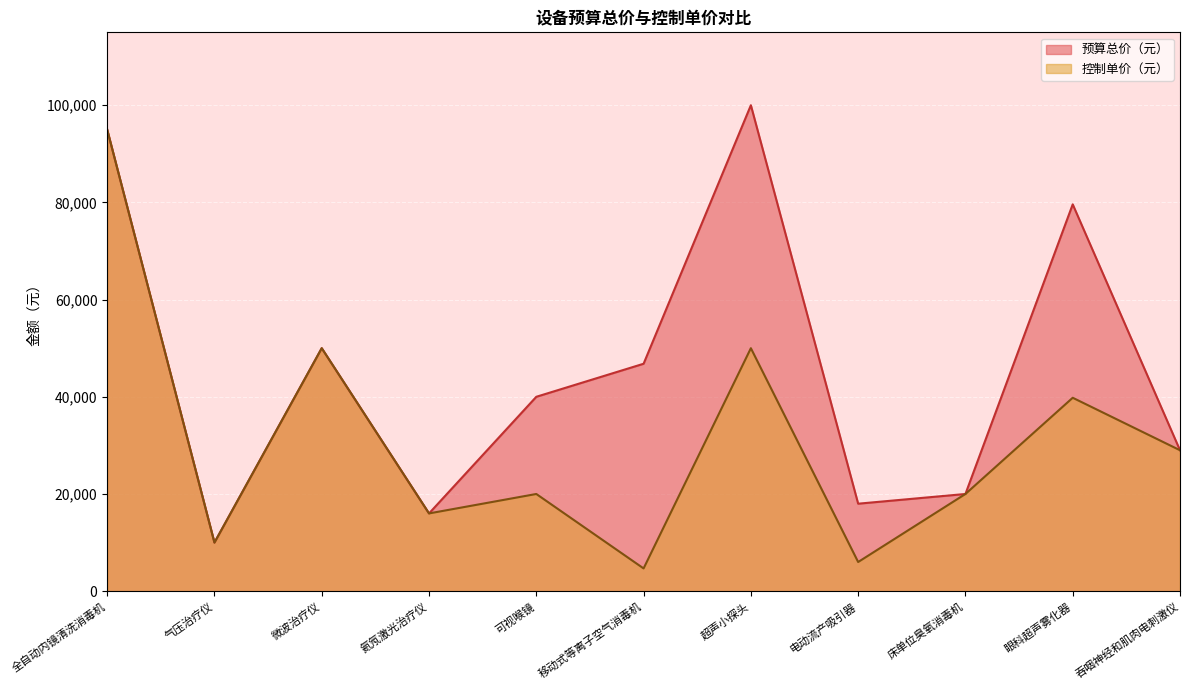

Reading left to right, list all the values displayed in this chart.

预算总价（元）: 95000	10000	50000	16000	40000	46800	100000	18000	20000	79600	29000
控制单价（元）: 95000	10000	50000	16000	20000	4680	50000	6000	20000	39800	29000